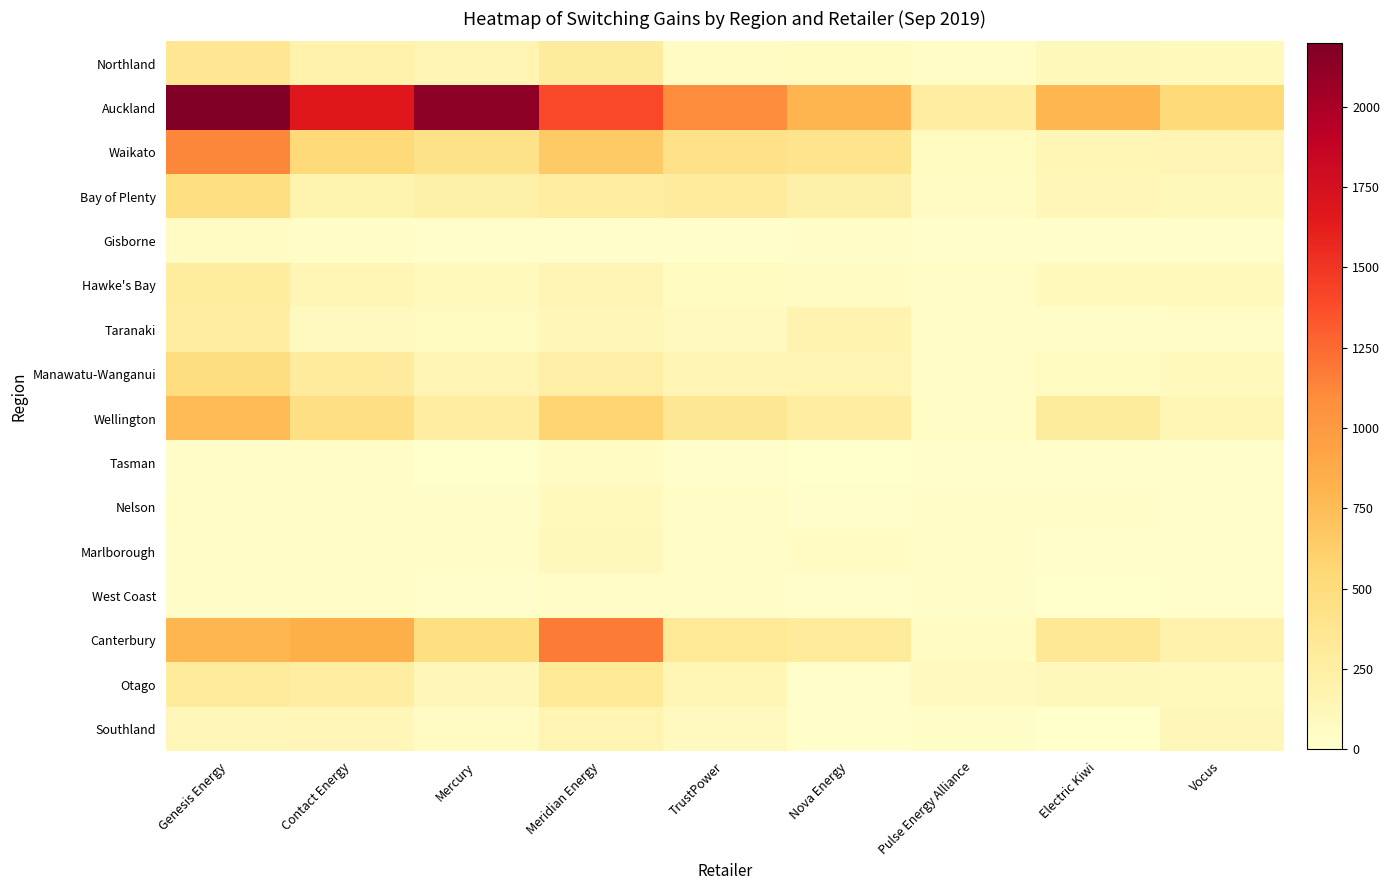

The Waikato series shows 436 at TrustPower. True or false?

True